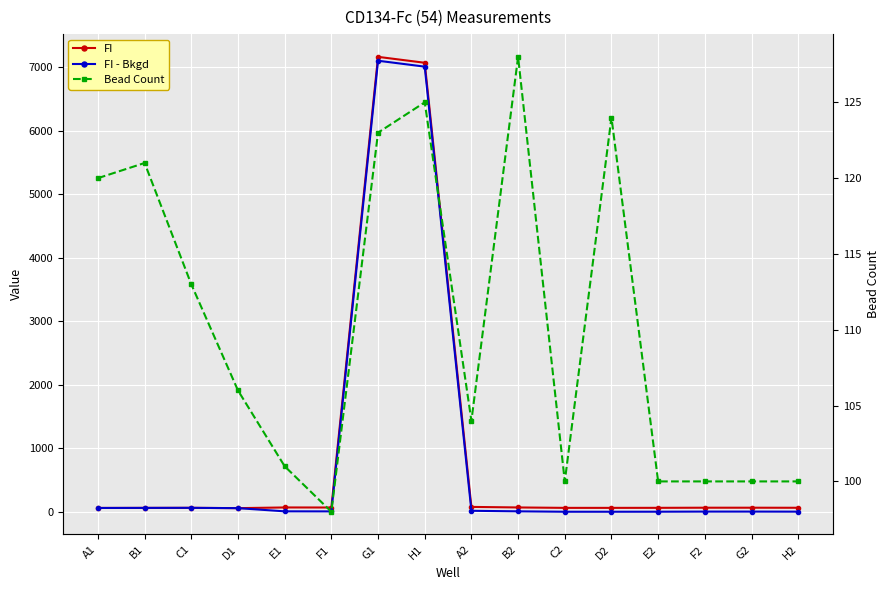

At B1, list the series in order from largest to smallest.

Bead Count, FI, FI - Bkgd